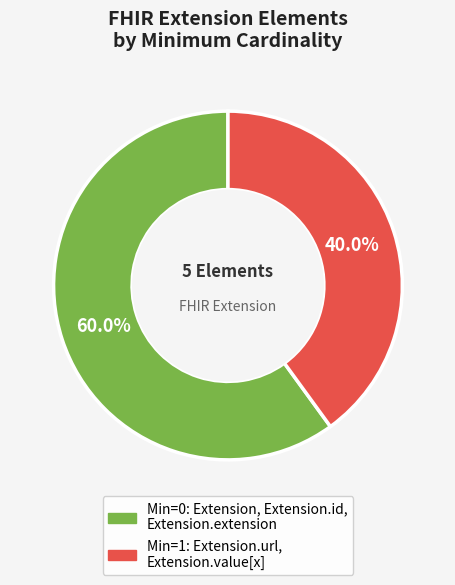

How many slices are in this pie chart?

2